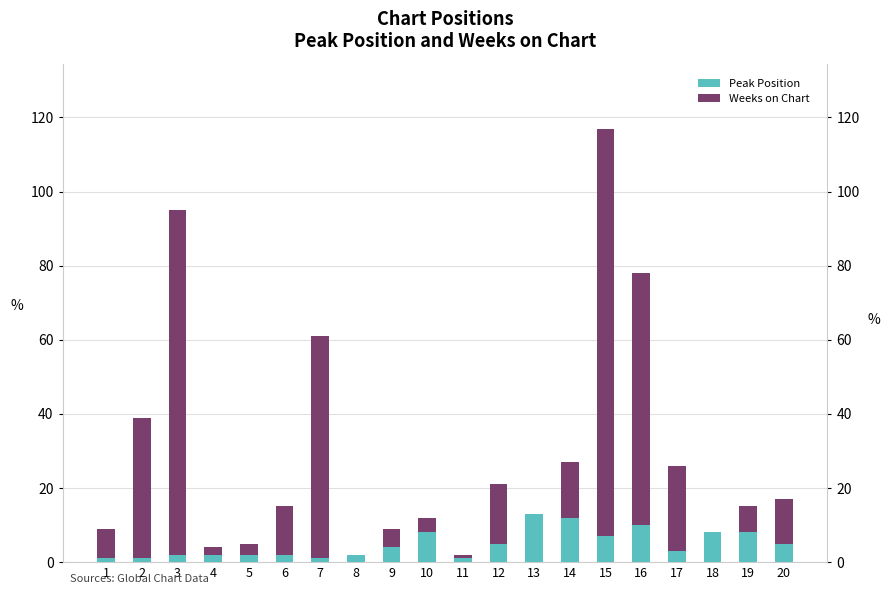

True or false: Weeks on Chart has a value of 0 at 13.

True